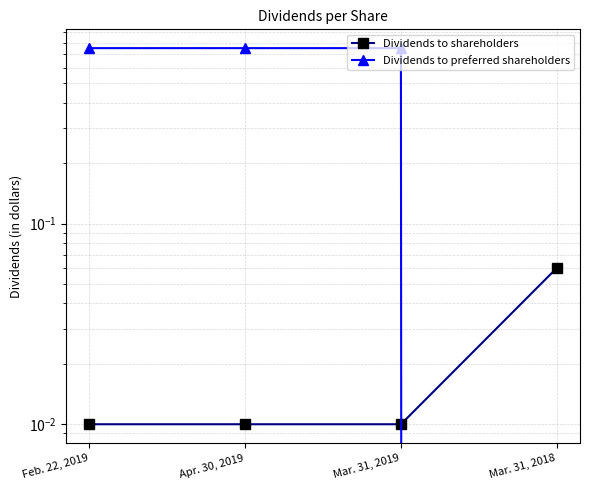

How many categories are shown in the chart?

4